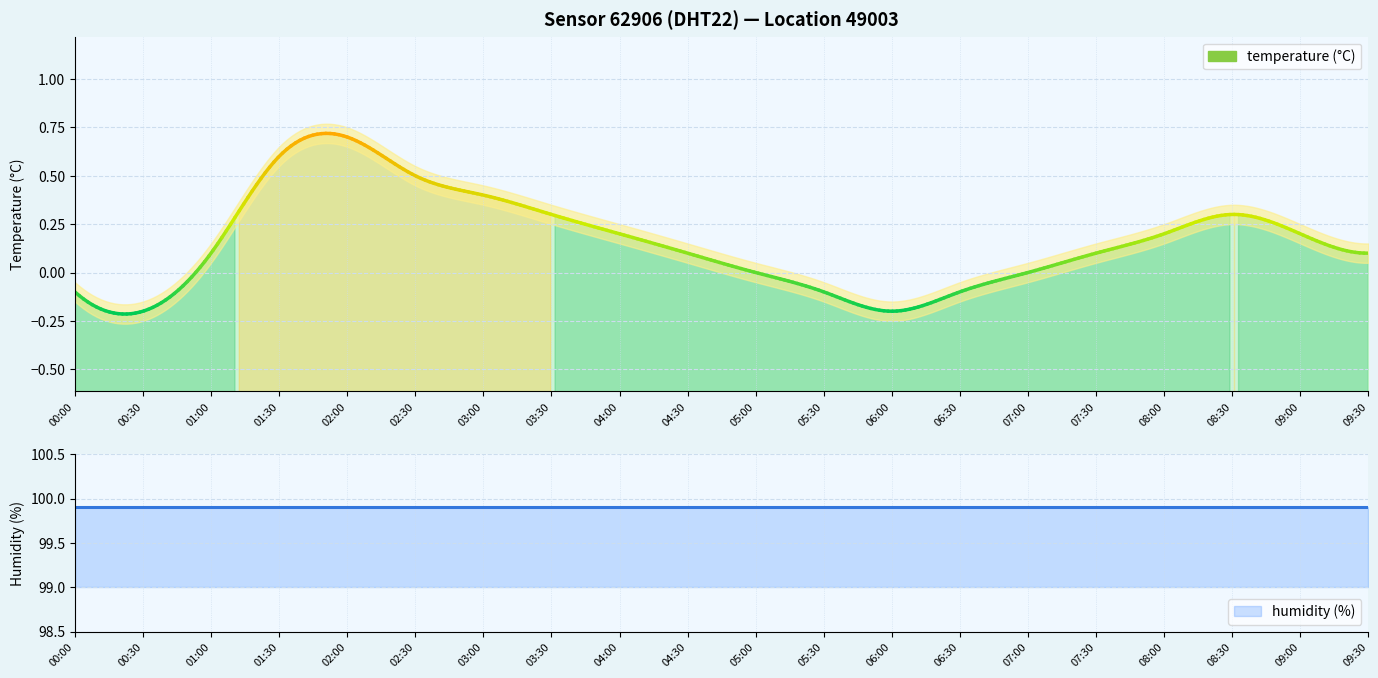

Rank the series by their average value, from highest to lowest.

humidity, temperature